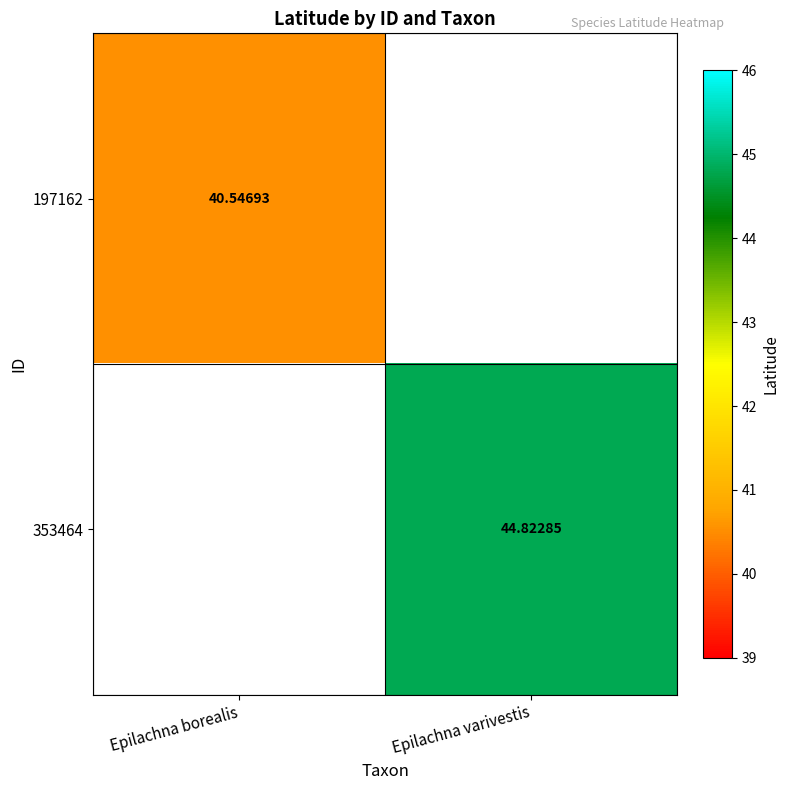

What is the minimum value shown in the chart?

40.5